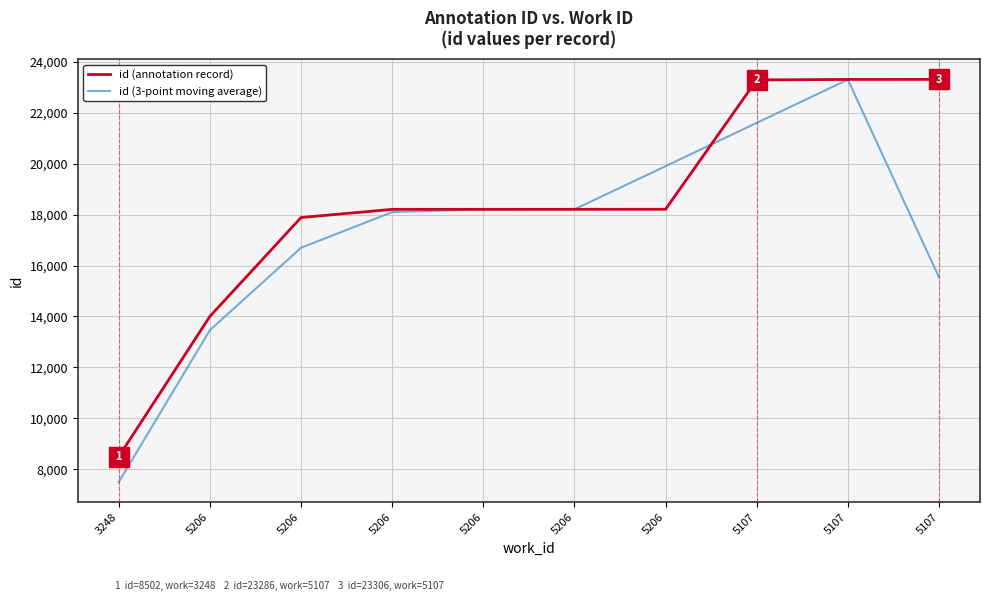

Which category has the highest value in the id (3-point moving average) series?

5107